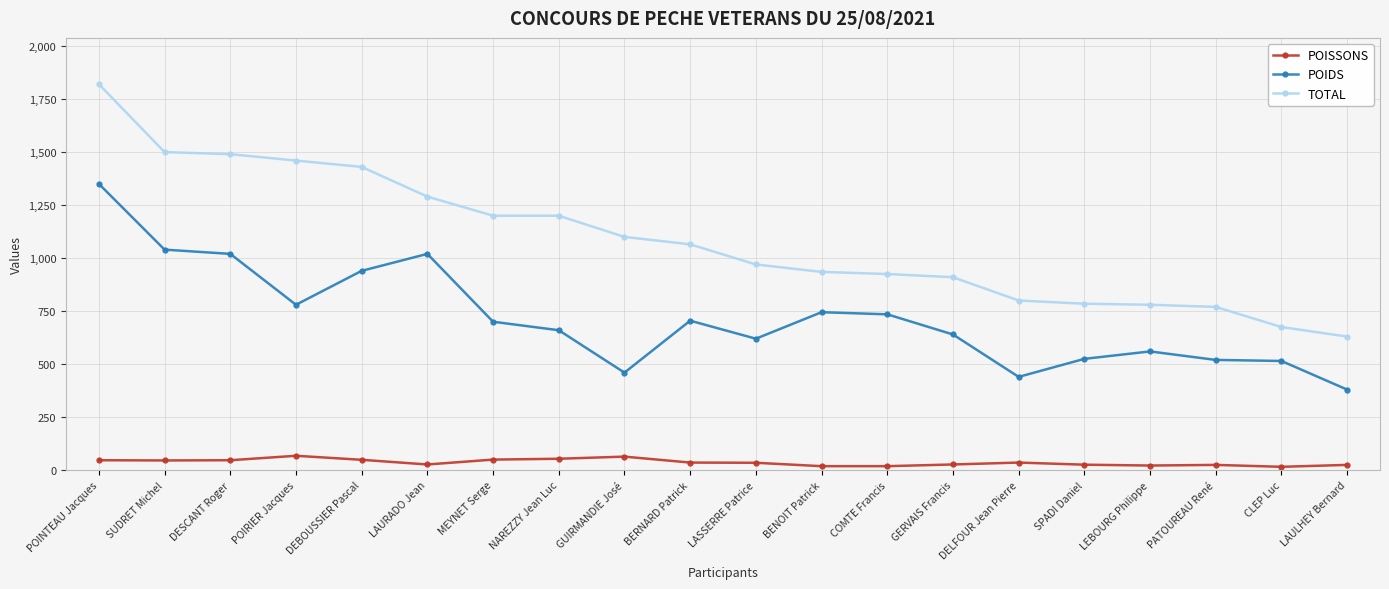

True or false: POIDS has more than 2 points higher than both neighbors.

True